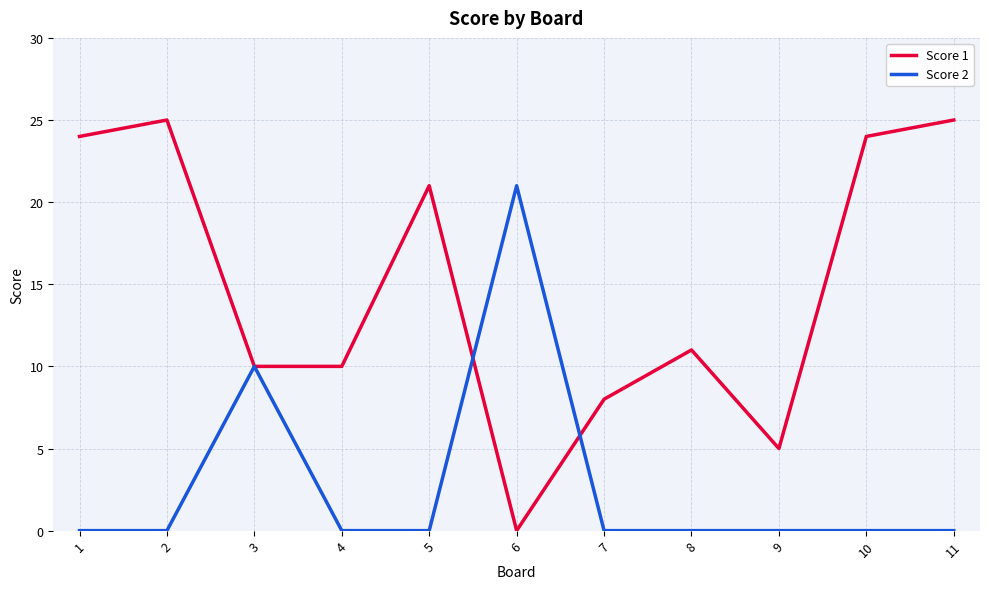

At which label does Score 1 reach its minimum?

6